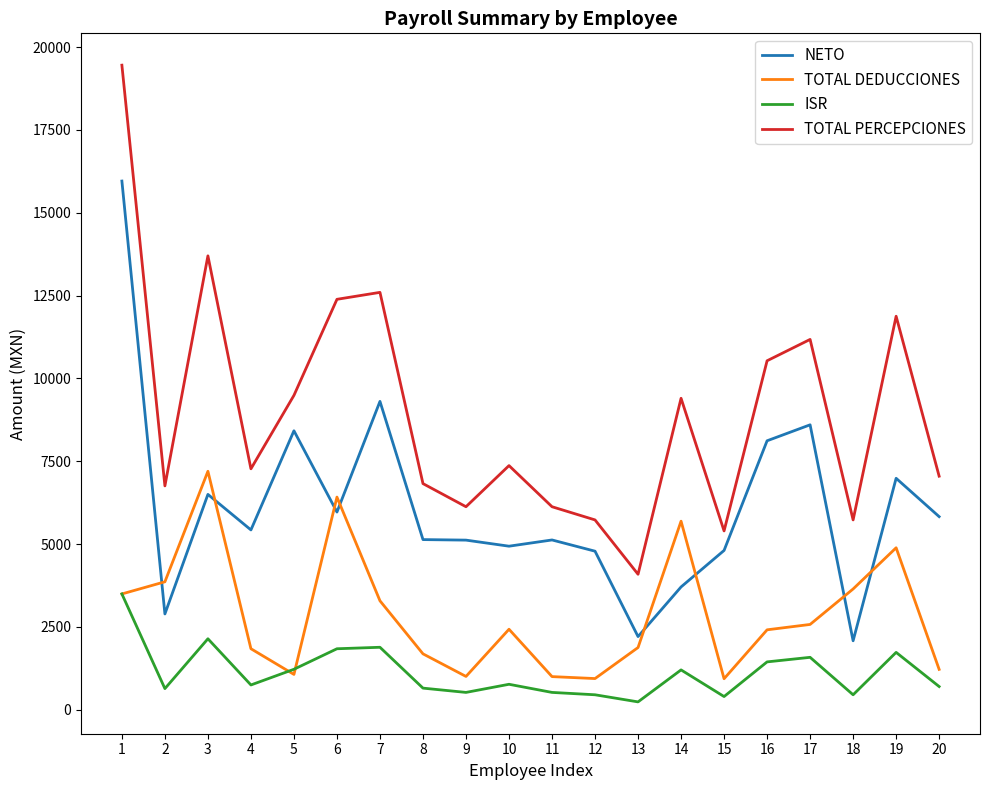

The value of TOTAL PERCEPCIONES at 15 is 9593.0. True or false?

False